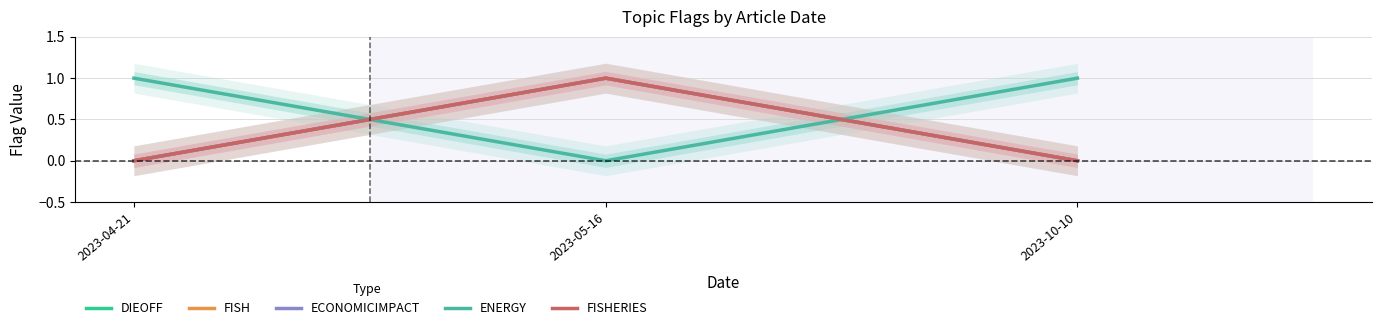

Does the chart have visible grid lines?

Yes